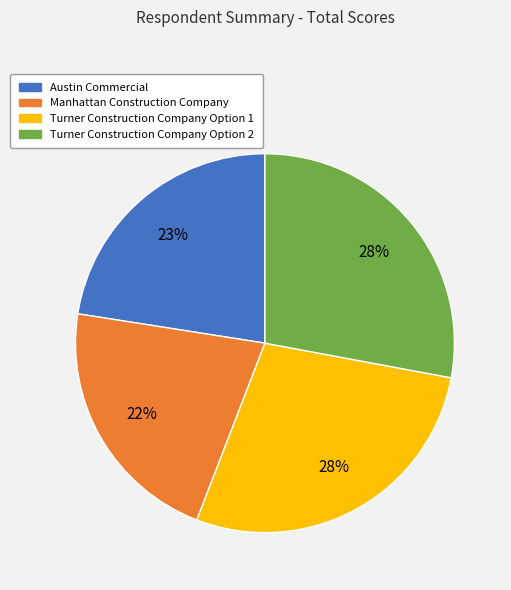

Count the number of slices in the pie.

4